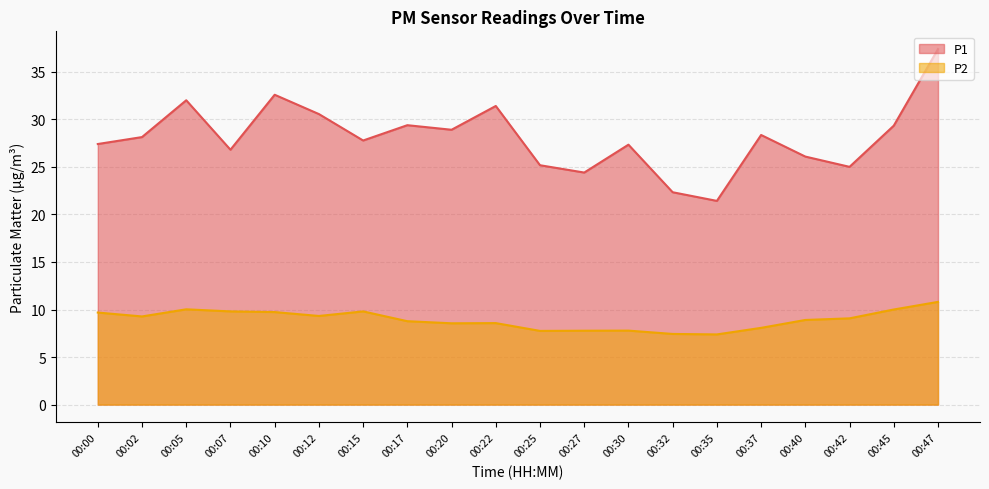

What is the value of the P1 point at the 1st from the left?

27.4